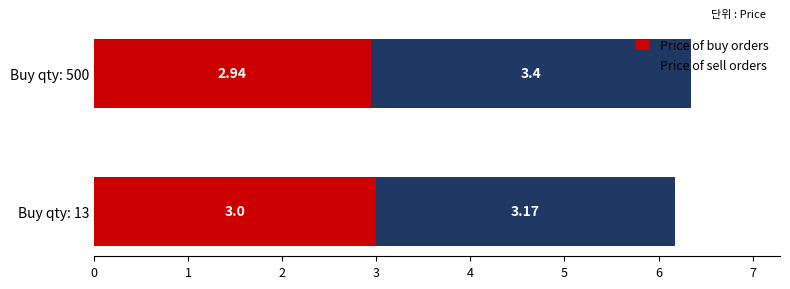

What is the sum of the Price of buy orders values at Buy qty: 13 and Buy qty: 500?

5.9